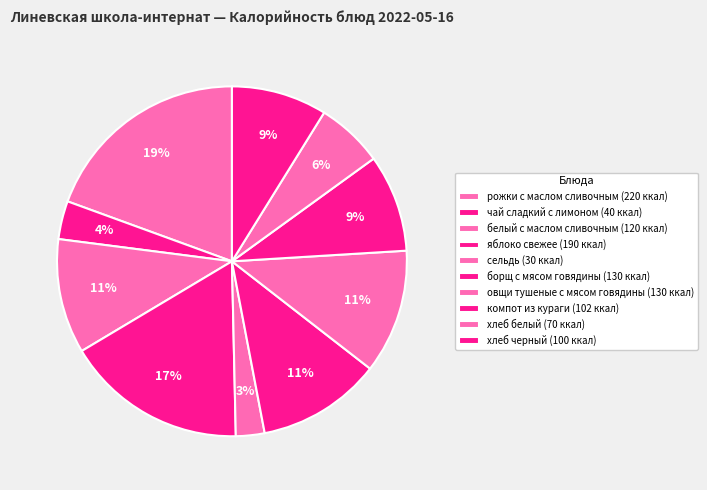

True or false: сельдь accounts for 3% of the total.

True